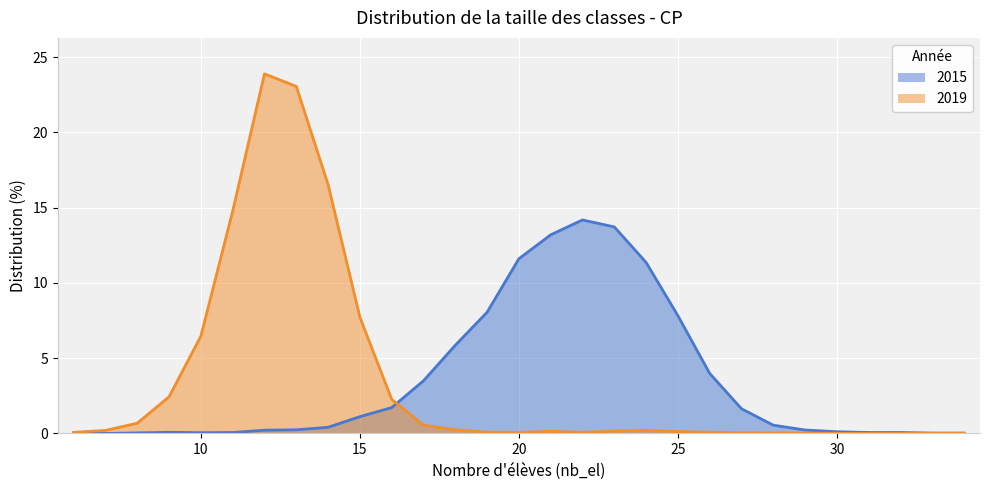

Reading left to right, extract all data points from this chart.

2015: 6=0.0	7=0.0	8=0.0	9=0.1	10=0.1	11=0.1	12=0.2	13=0.2	14=0.4	15=1.1	16=1.7	17=3.5	18=5.9	19=8.1	20=11.6	21=13.2	22=14.2	23=13.7	24=11.4	25=7.8	26=4.0	27=1.6	28=0.6	29=0.2	30=0.1	31=0.1	32=0.1	33=0.0	34=0.0
2019: 6=0.1	7=0.2	8=0.7	9=2.4	10=6.5	11=14.8	12=23.9	13=23.1	14=16.5	15=7.7	16=2.3	17=0.5	18=0.2	19=0.1	20=0.1	21=0.2	22=0.1	23=0.2	24=0.2	25=0.1	26=0.1	27=0.0	28=0.0	29=0.0	30=0.0	31=0.0	32=0.0	33=0.0	34=0.0